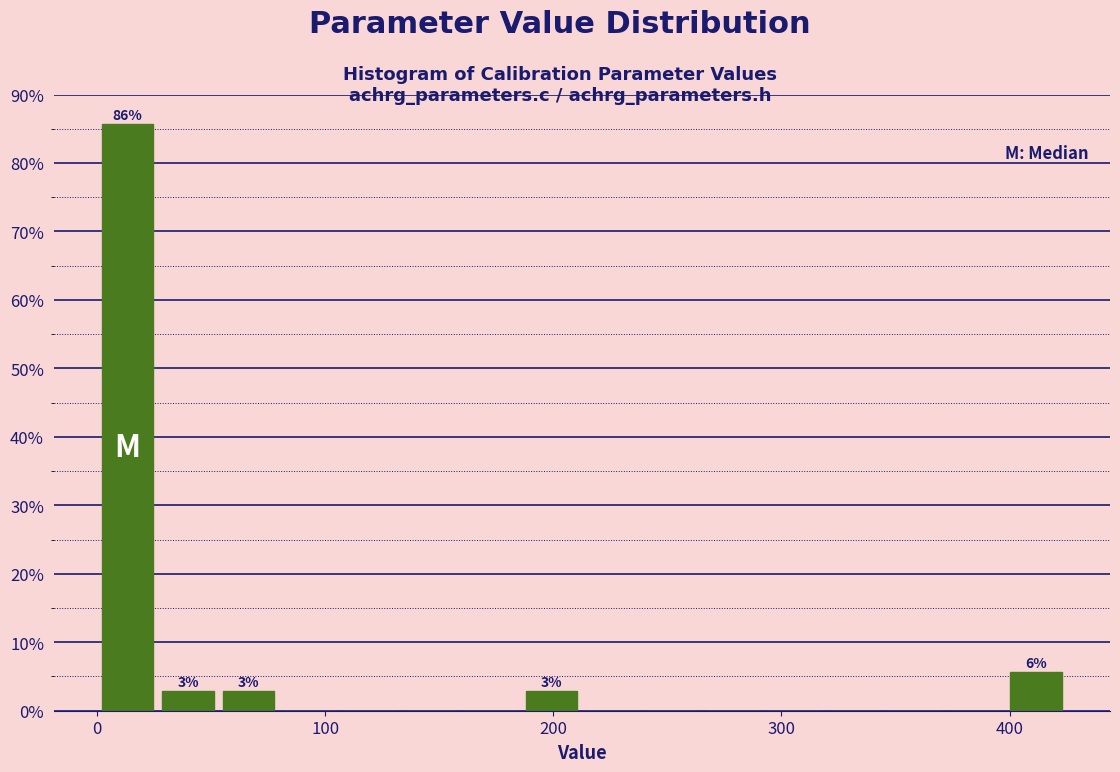

Read against the x-axis, roughly where is the centre of the tallest bar?

10